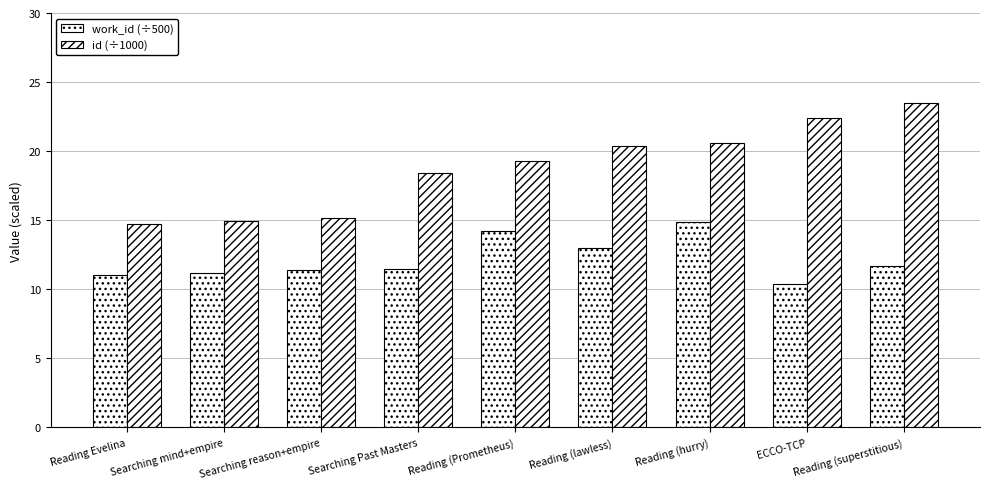

Rank the series at Reading Evelina from lowest to highest value.

work_id (÷500), id (÷1000)